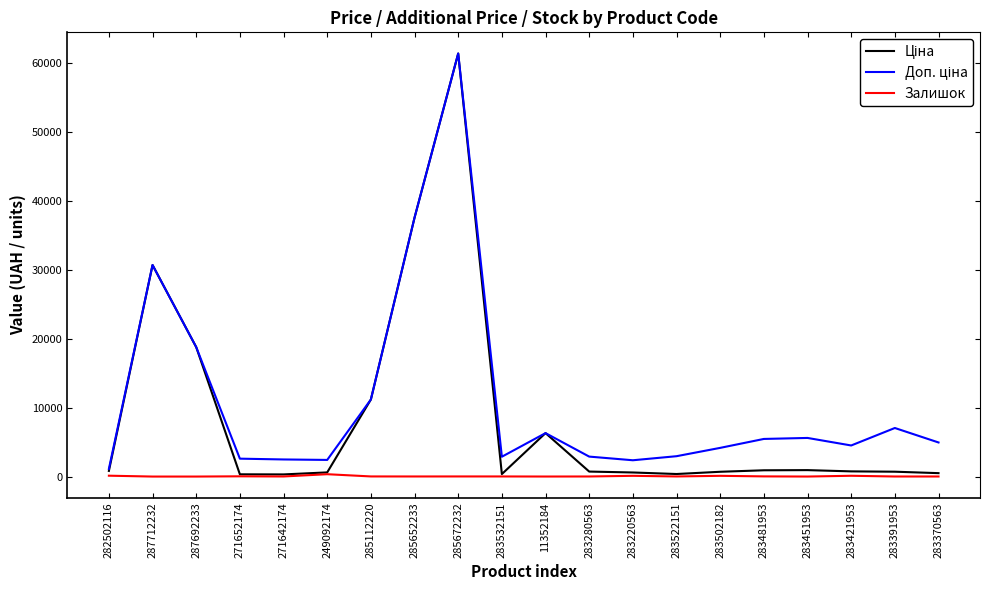

What is the maximum value shown in the chart?

61434.3